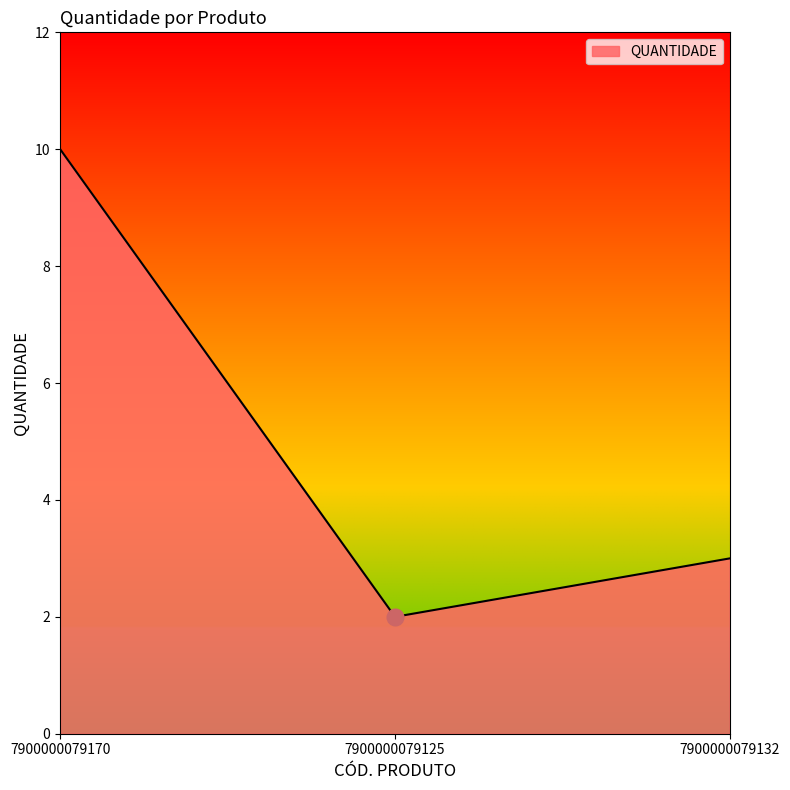

List the labels in order of value, largest first.

7900000079170, 7900000079132, 7900000079125